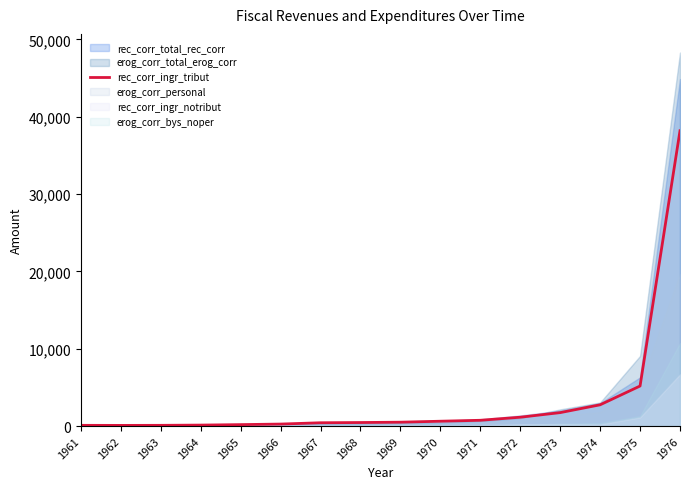

What is the highest value of the rec_corr_ingr_tribut series?

38190.8